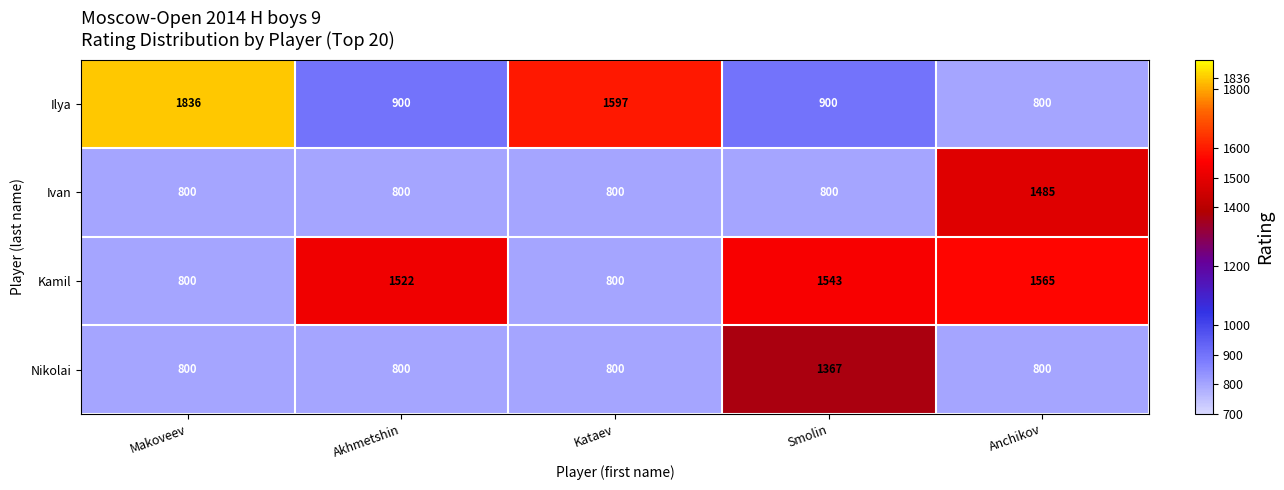

What is the minimum value shown in the chart?

800